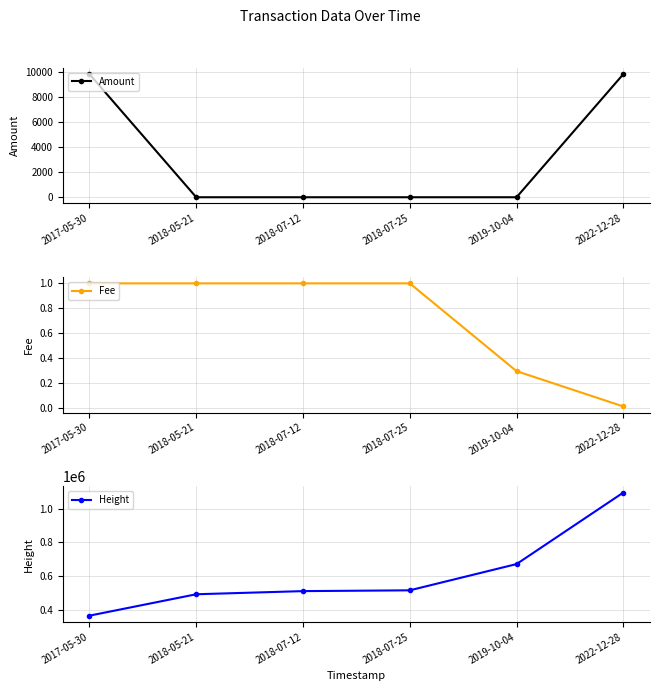

What is the label of the 6th point from the right?

2017-05-30